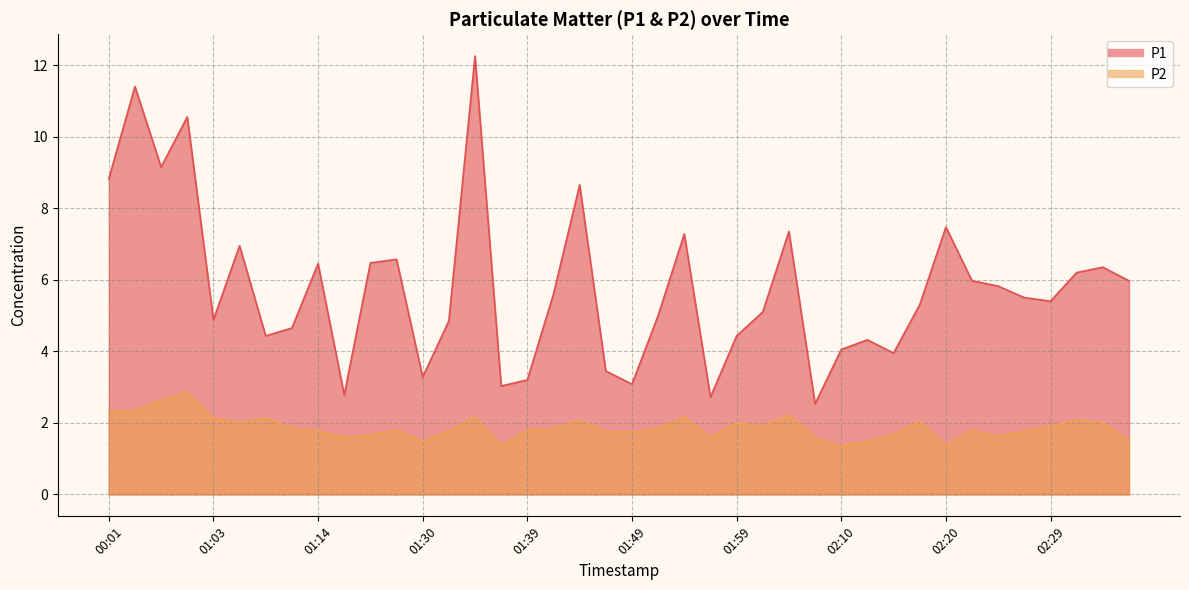

At which category is the sum across all series the highest?

01:35